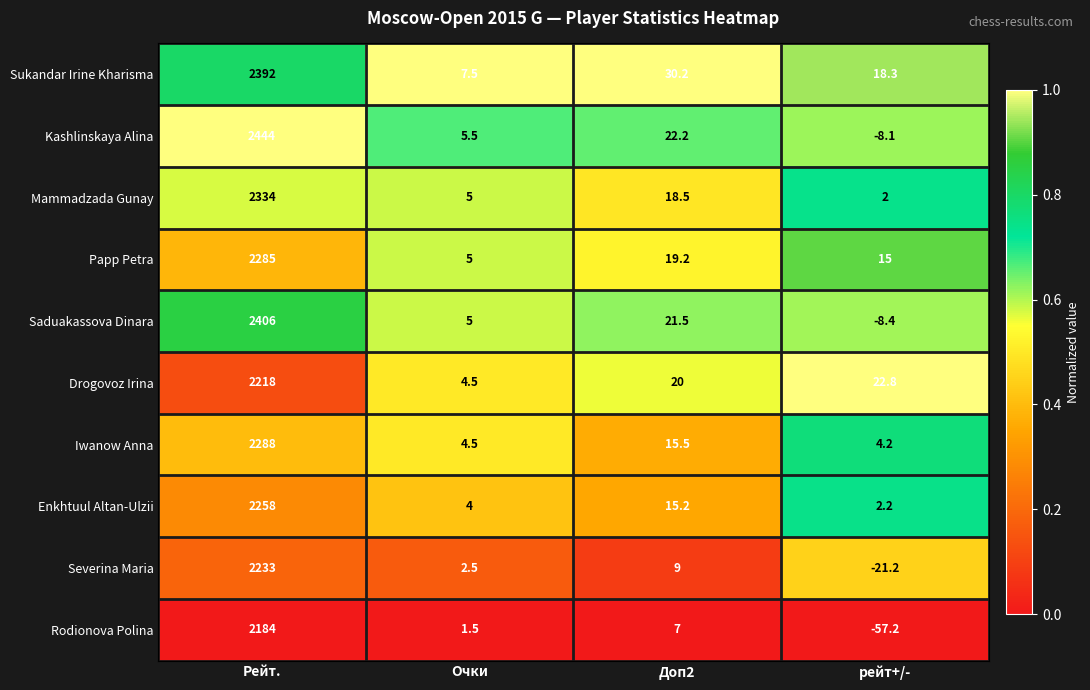

List the labels in order of Rodionova Polina value, largest first.

Рейт., Доп2, Очки, рейт+/-